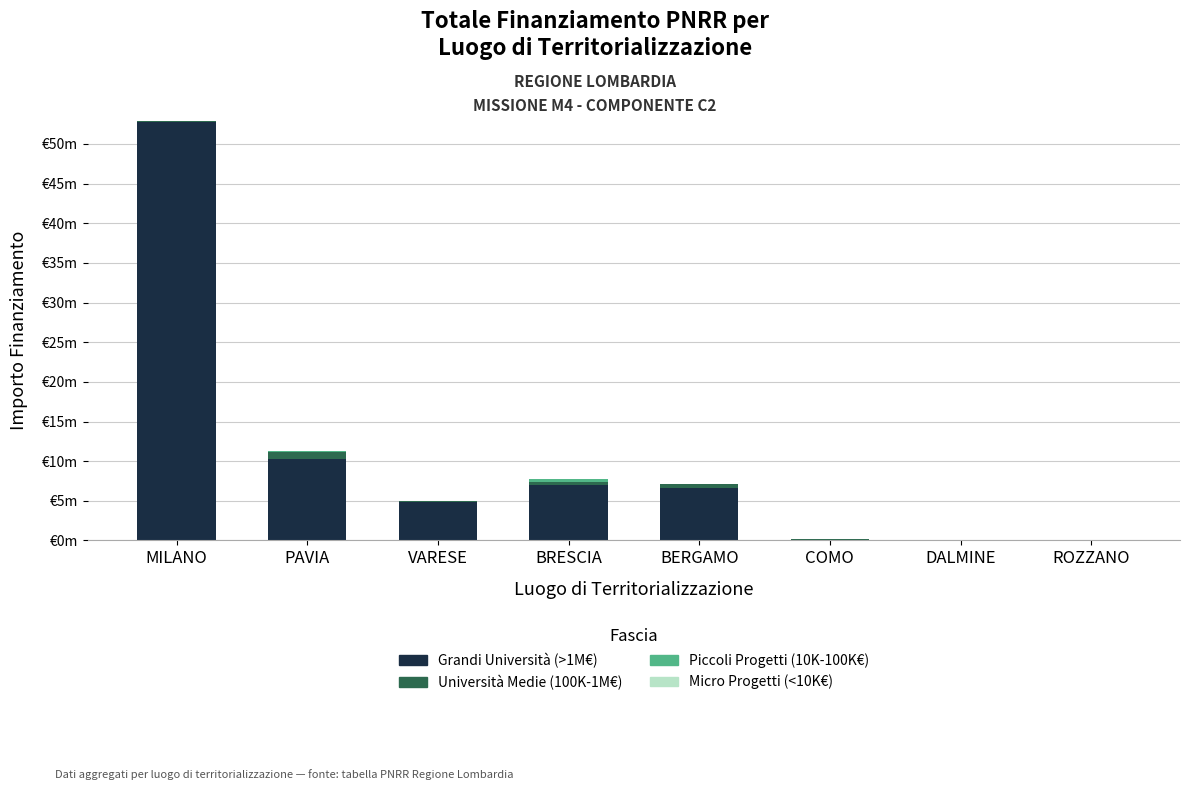

Are the bars grouped side by side (vs. stacked)?

No